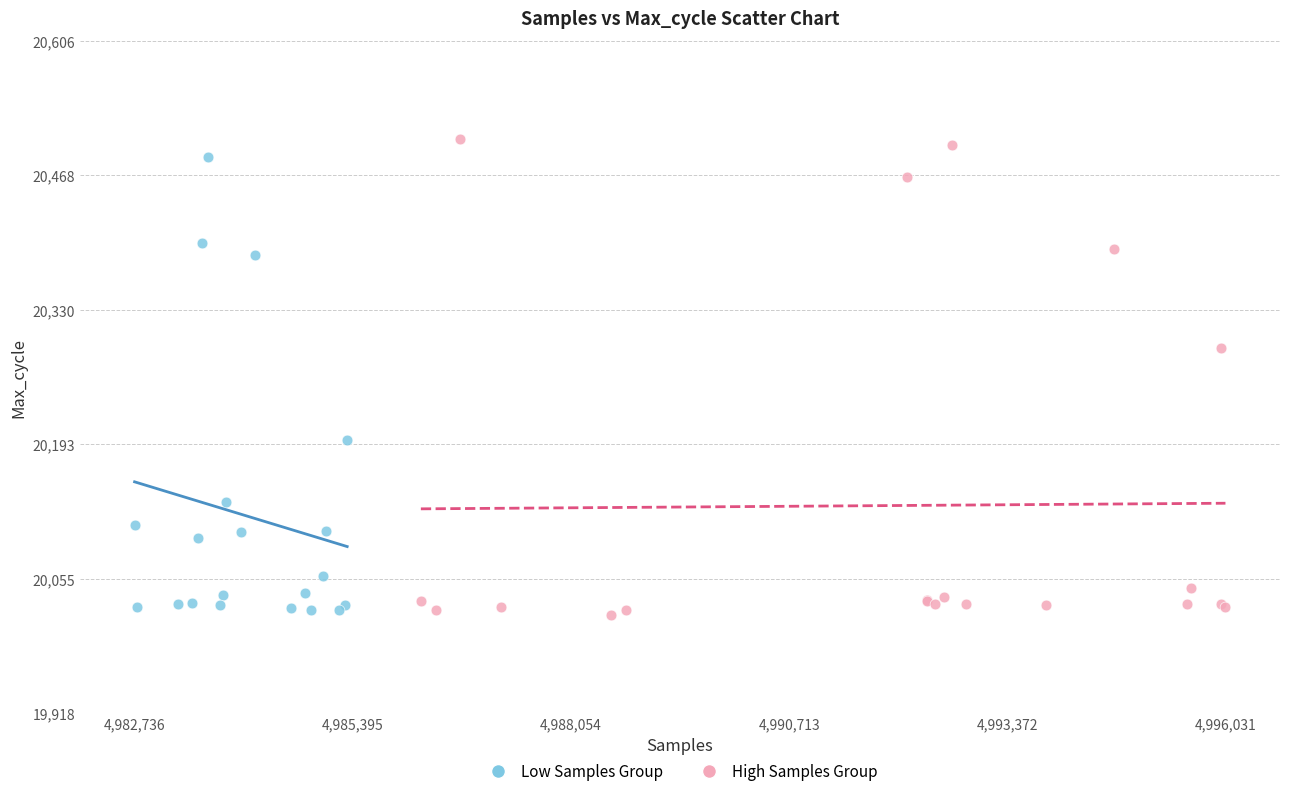

Which series has the widest spread of Y values?

High Samples Group